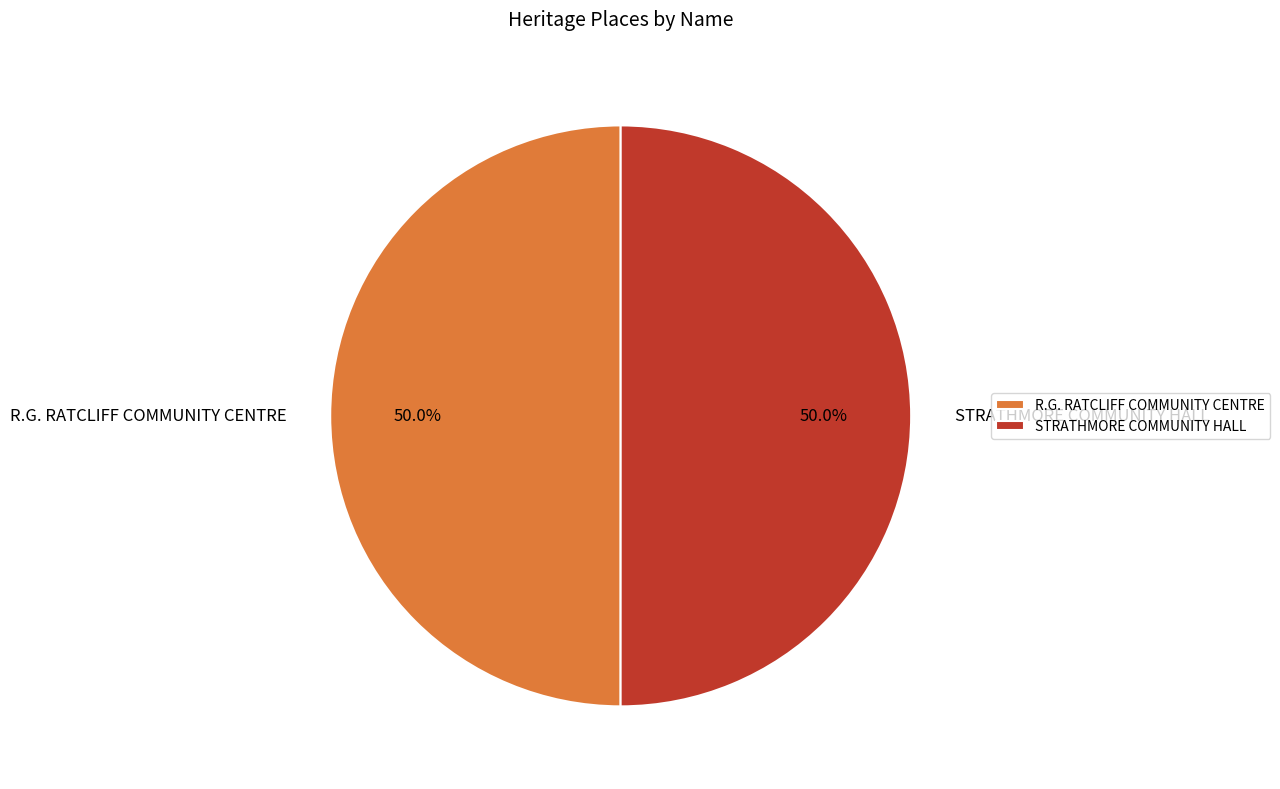

What percentage is the R.G. RATCLIFF COMMUNITY CENTRE slice, to the nearest percent?

50%